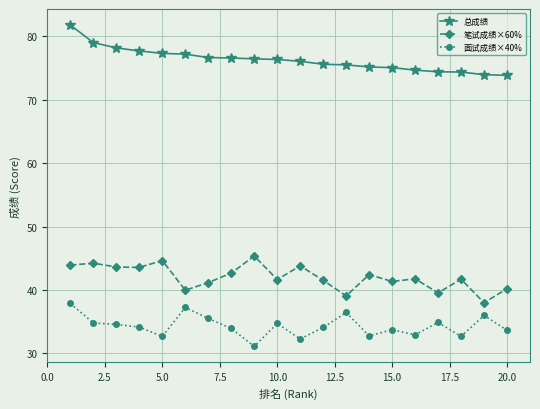

How many lines are shown in the chart?

3